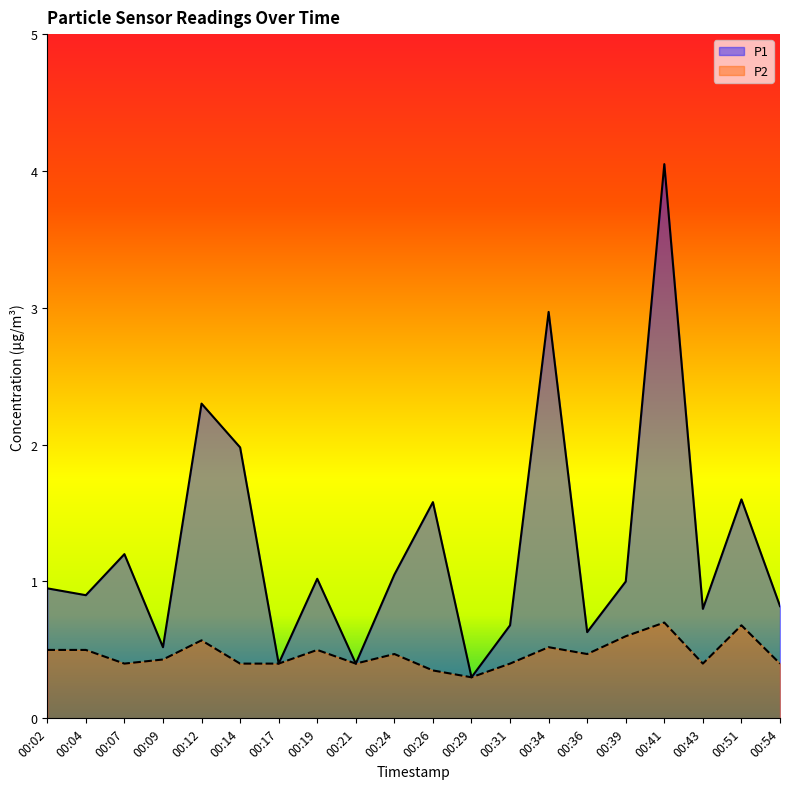

Which category has the highest value across all series?

00:41